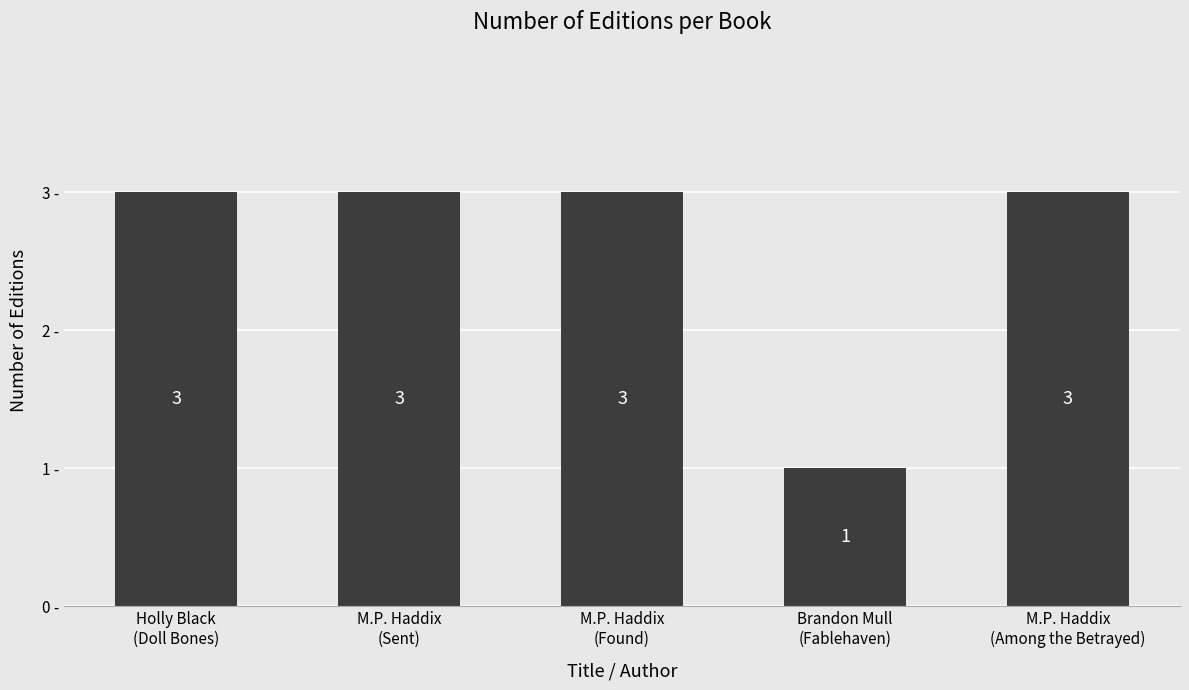

What is the value of the 1st bar from the left?

3